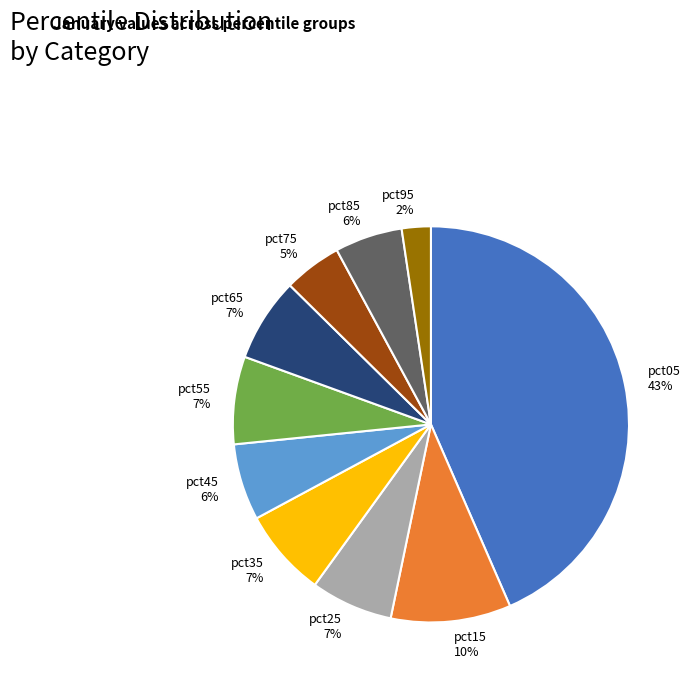

To the nearest percent, what is the difference between the pct05 and pct55 slice percentages?

36%